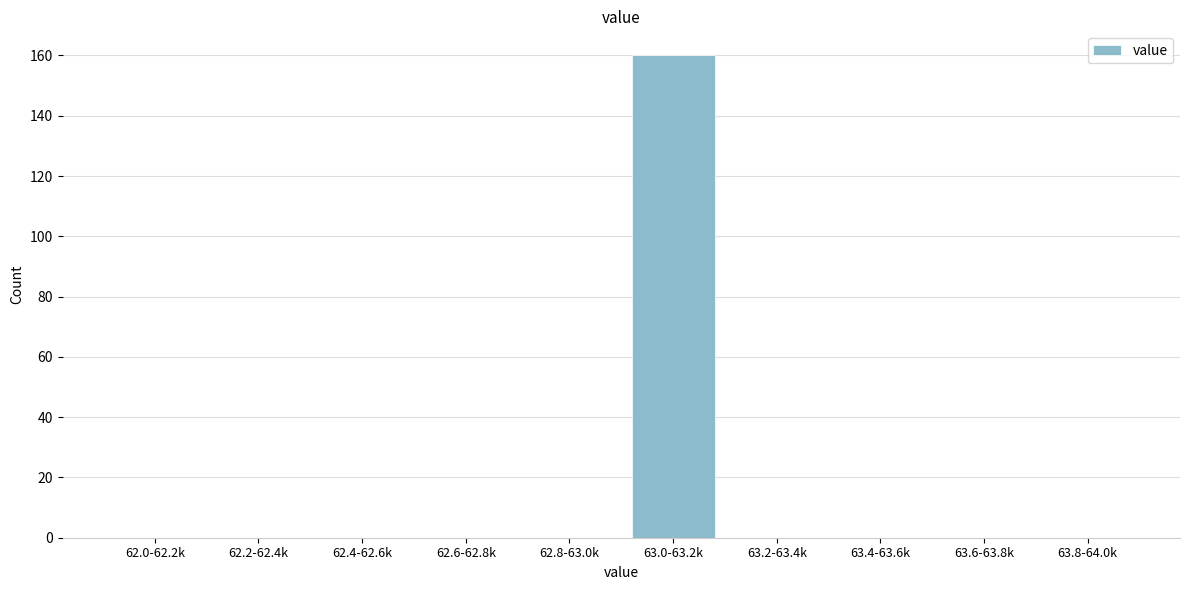

Reading left to right, extract all data points from this chart.

62.0-62.2k=0	62.2-62.4k=0	62.4-62.6k=0	62.6-62.8k=0	62.8-63.0k=0	63.0-63.2k=160	63.2-63.4k=0	63.4-63.6k=0	63.6-63.8k=0	63.8-64.0k=0